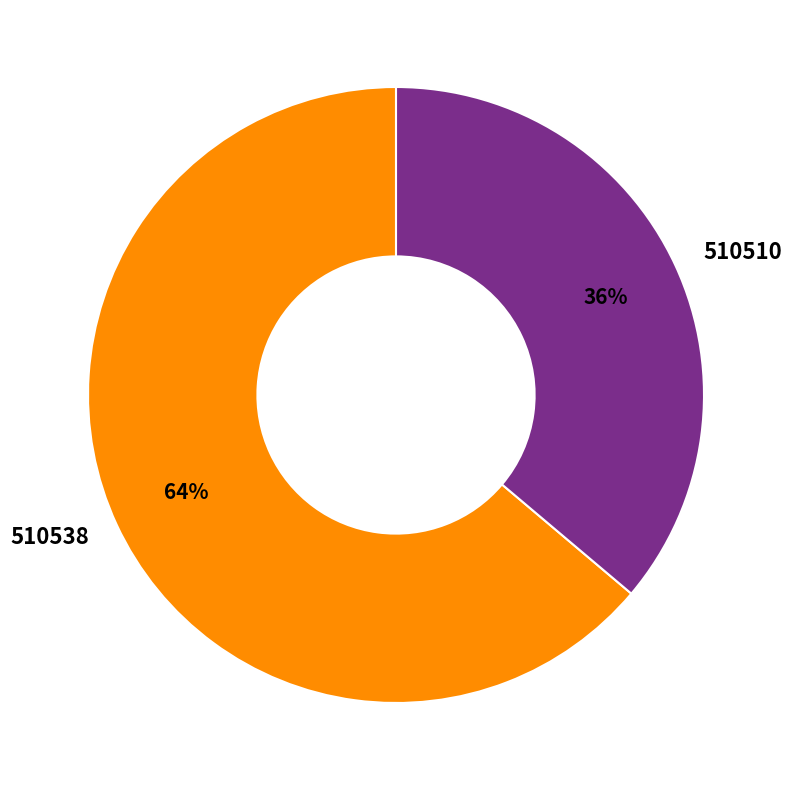

What is the largest slice in the pie chart?

510538